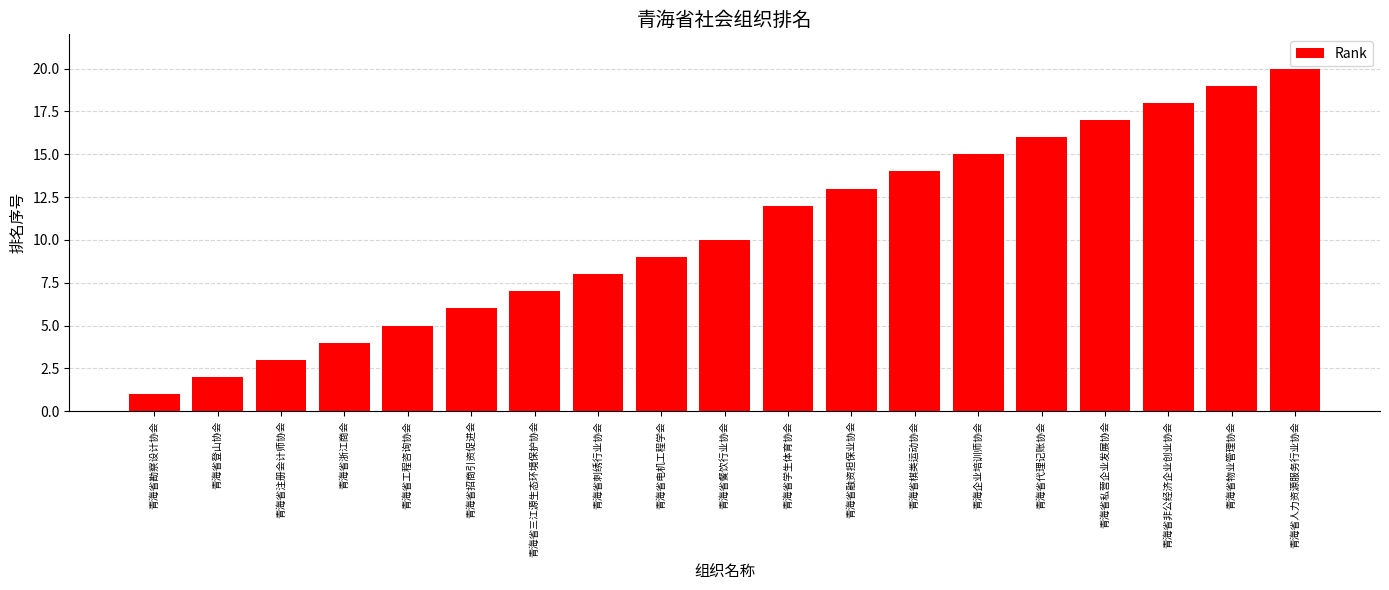

Is it true that the value at 青海省代理记账协会 is 4?

False